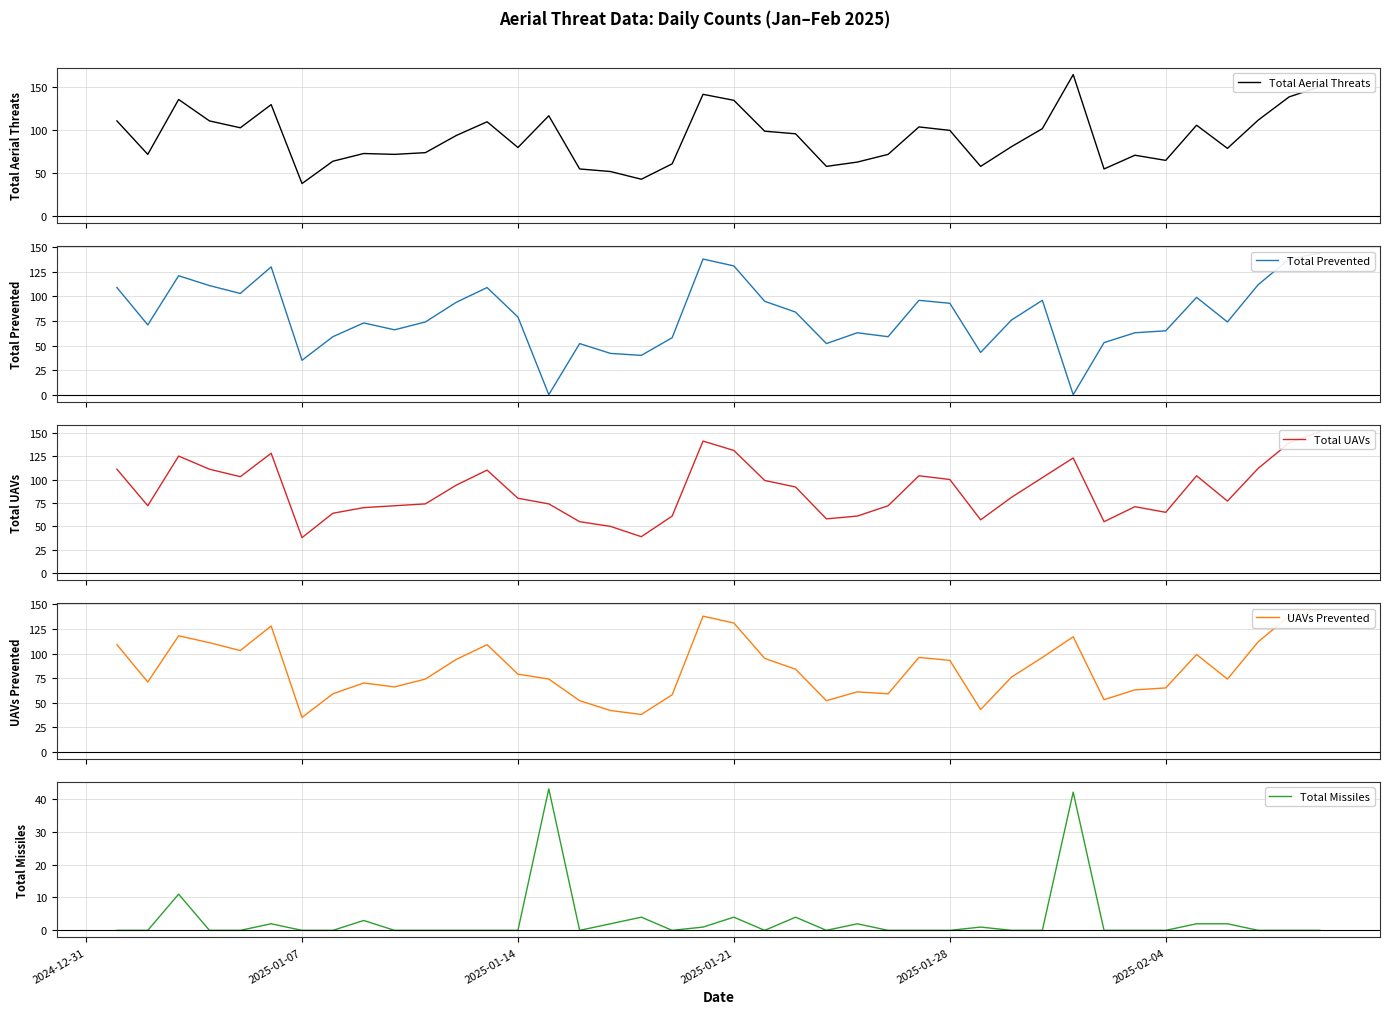

What is the maximum value for Total Aerial Threats?

165